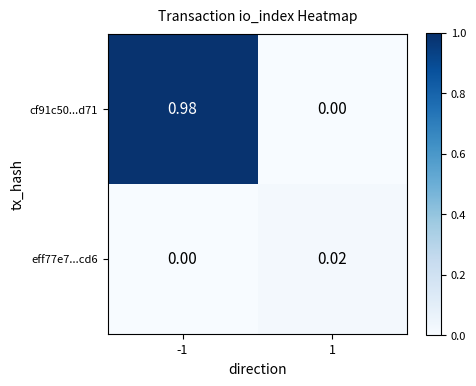

Which series has the largest total across all categories?

cf91c50...d71